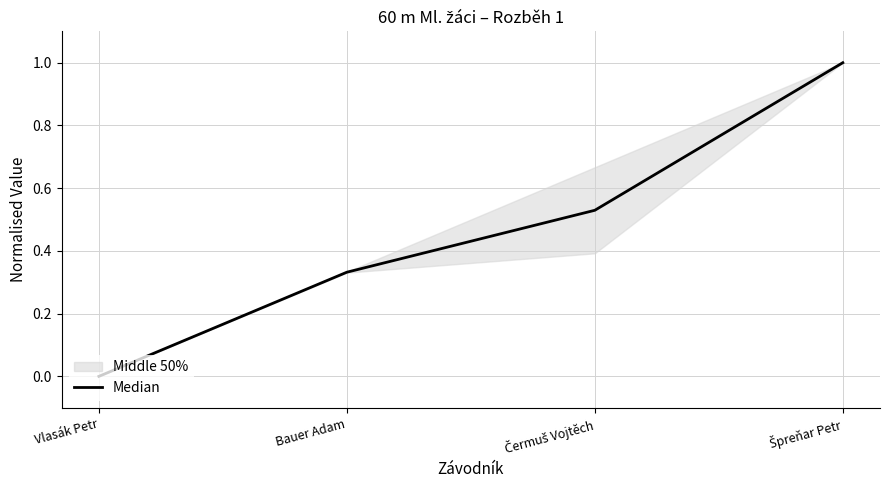

True or false: there are more than 0 points higher than both neighbors.

False